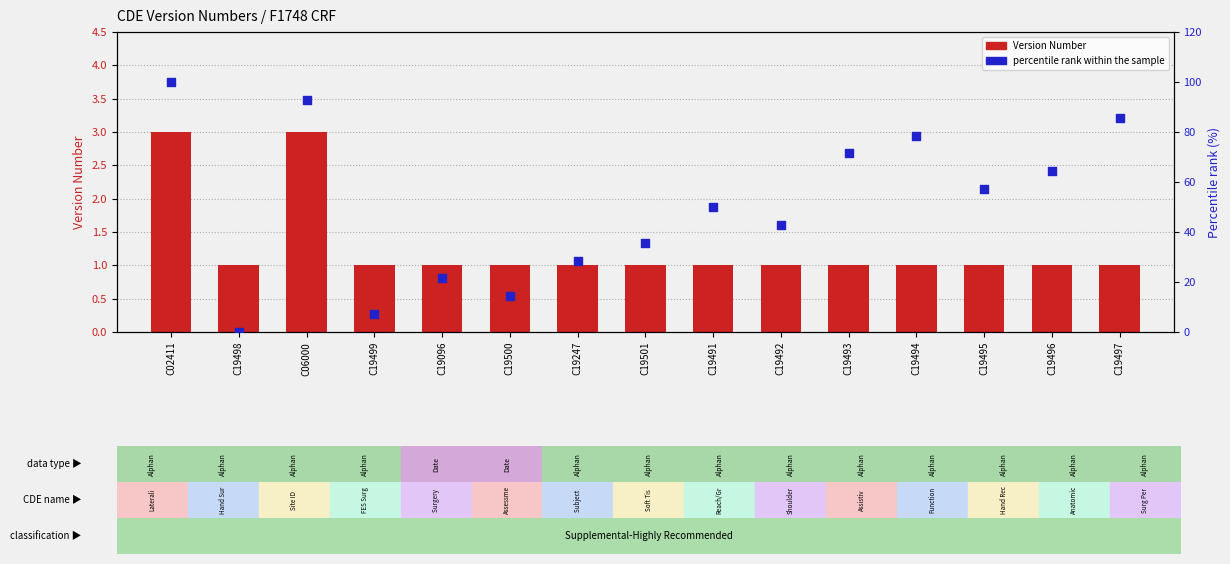

Is the value of percentile rank within the sample at C19493 greater than the value of Version Number at C19500?

Yes